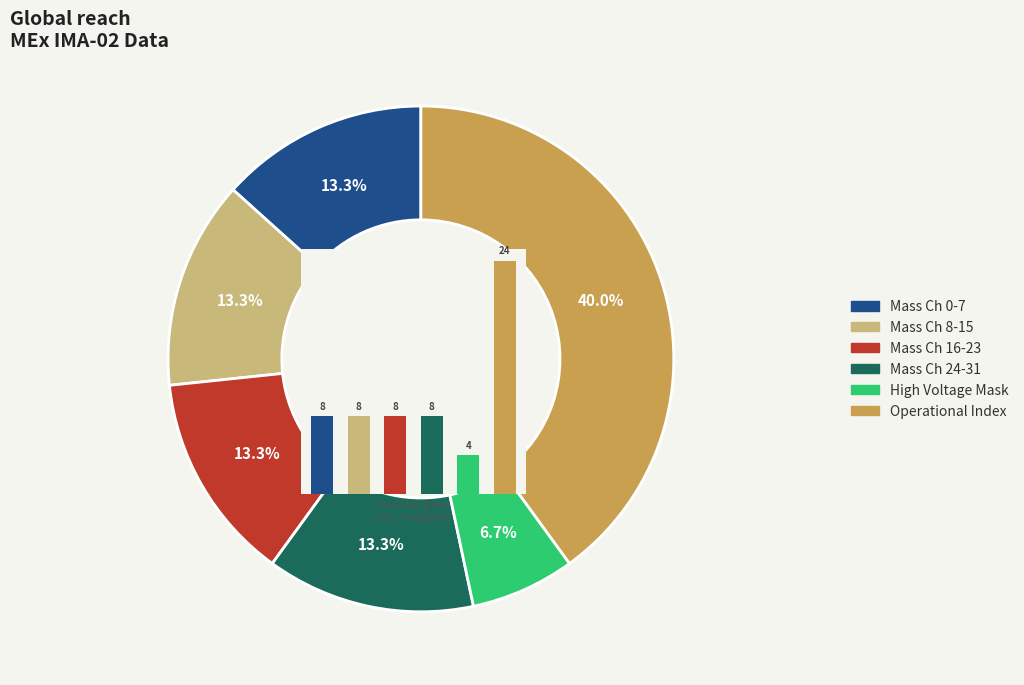

What is the largest slice in the pie chart?

Operational Index